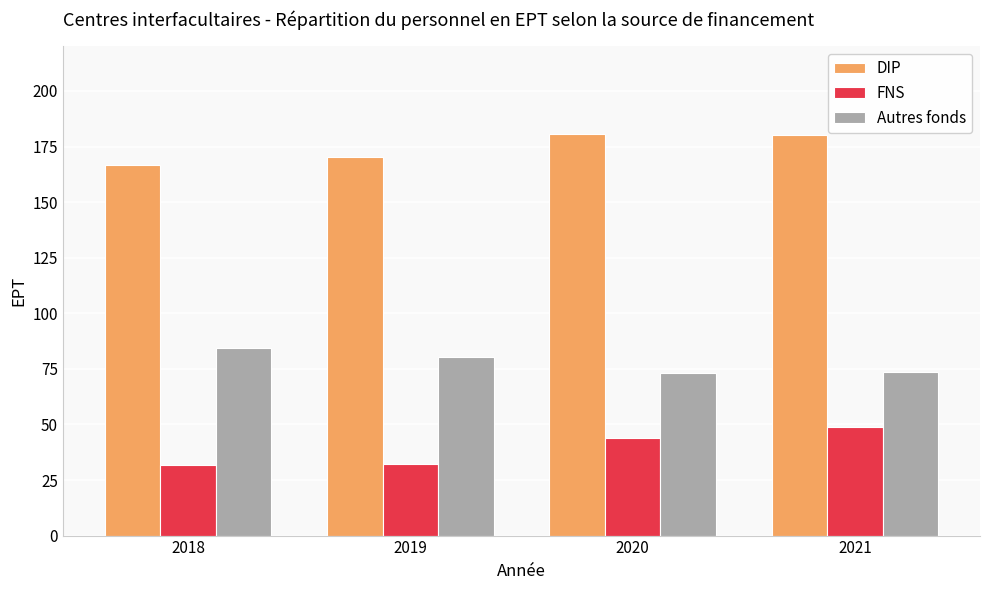

The value of Autres fonds at 2018 is 42.0. True or false?

False